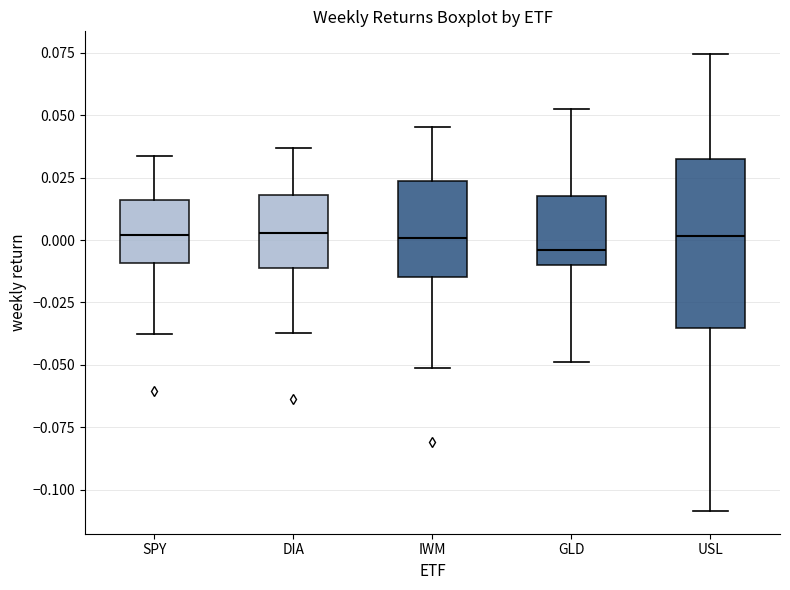

Which box is the tallest, from its lower edge to its upper edge?

USL